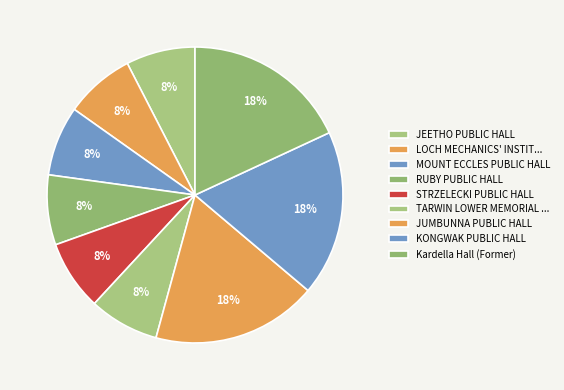

Does any single category account for the majority?

No